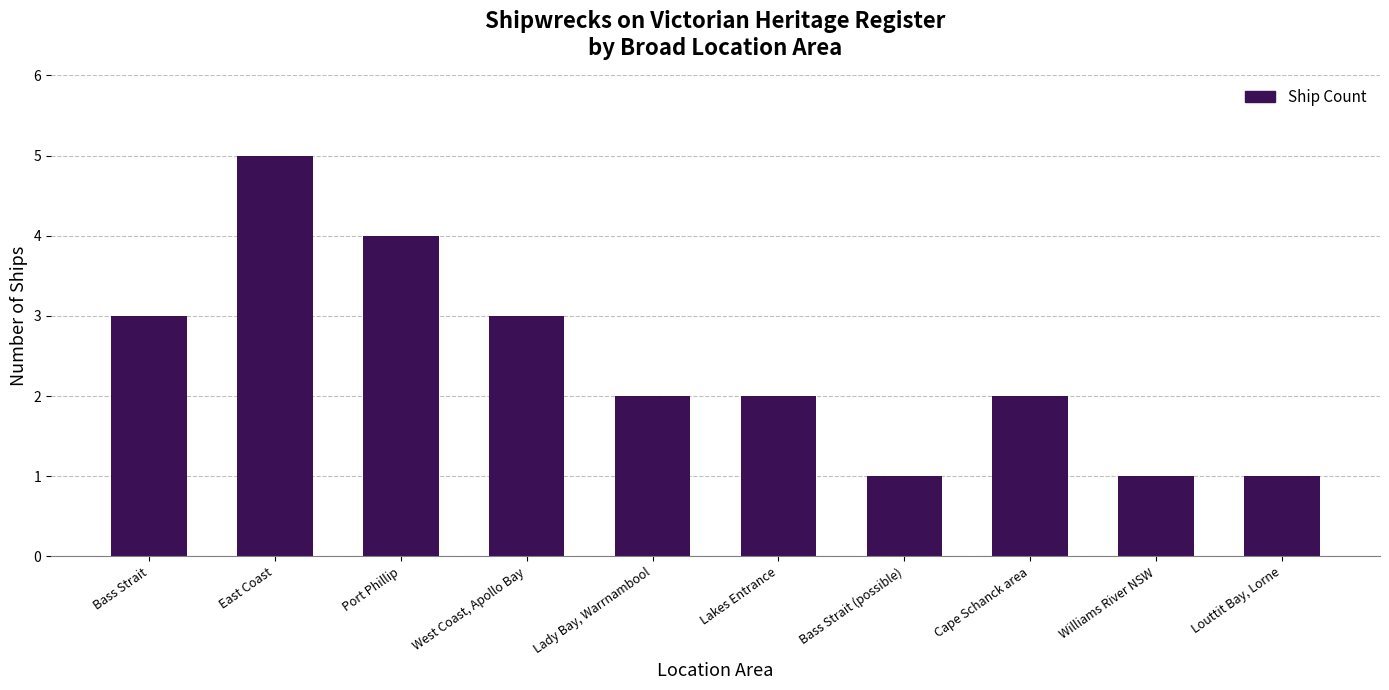

What is the average value?

2